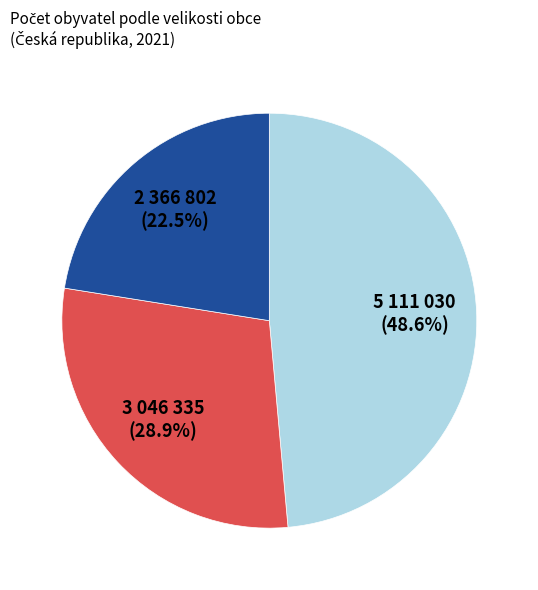

Is there any slice that represents more than half of the pie?

No